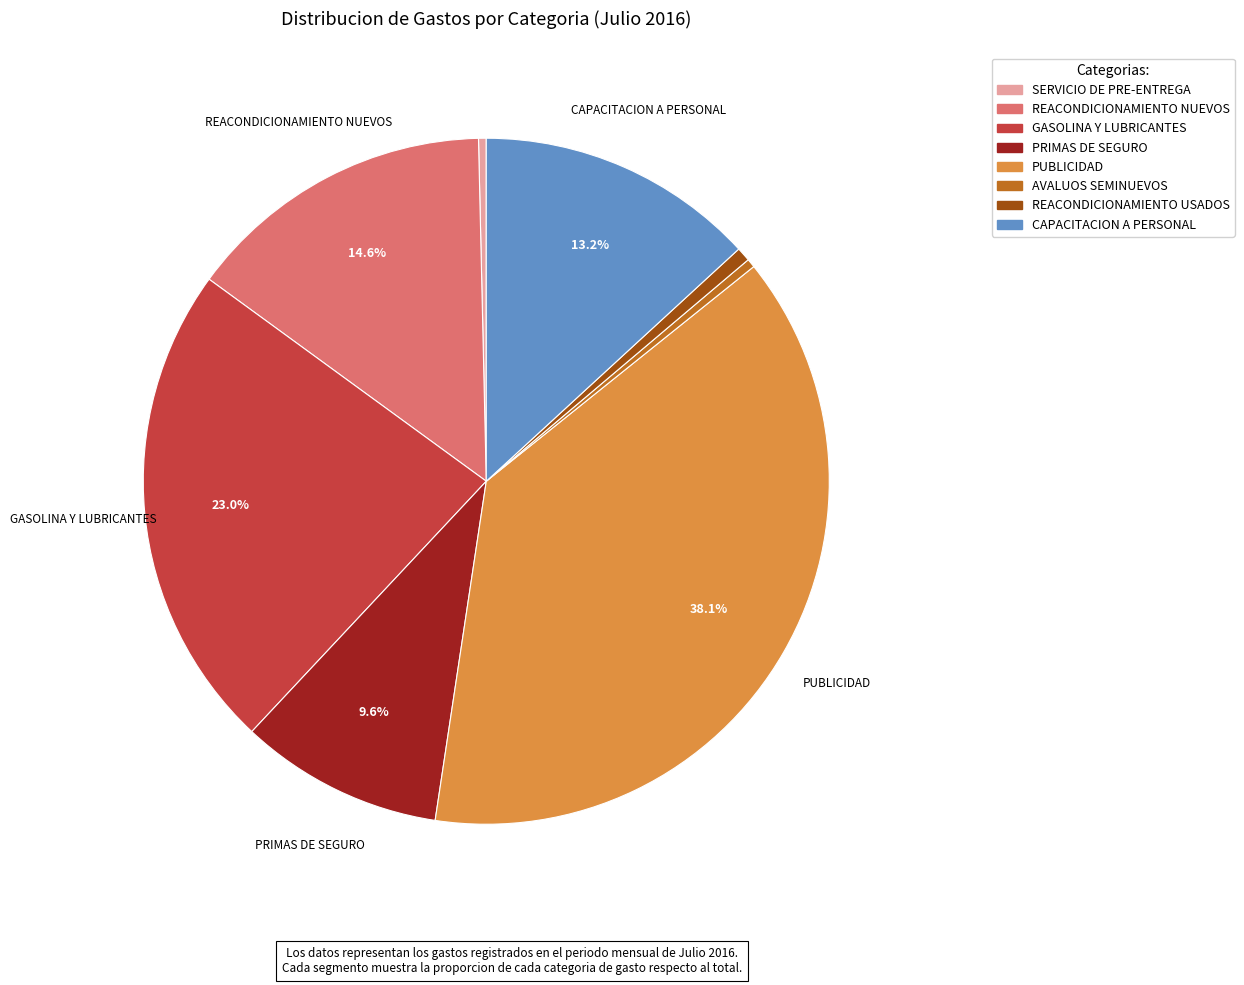

To the nearest percent, what is the difference between the largest and smallest slice percentages?

38%